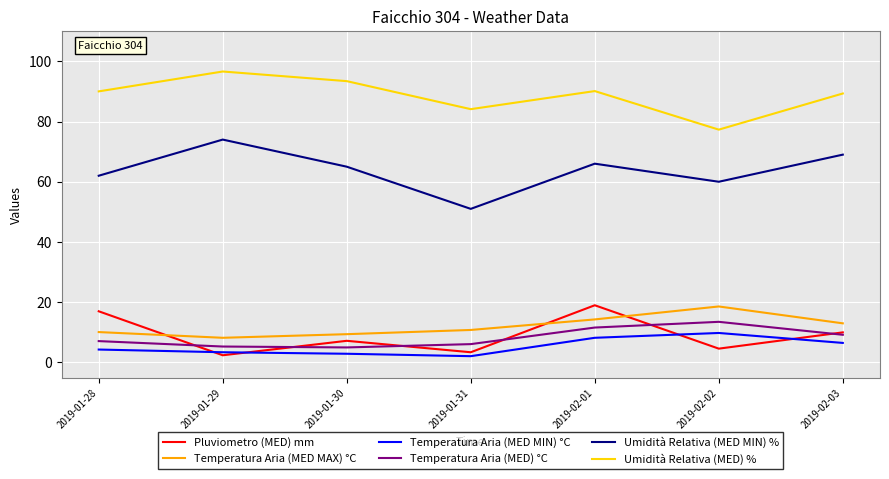

True or false: Temperatura Aria (MED MAX) °C has more than 2 points higher than both neighbors.

False